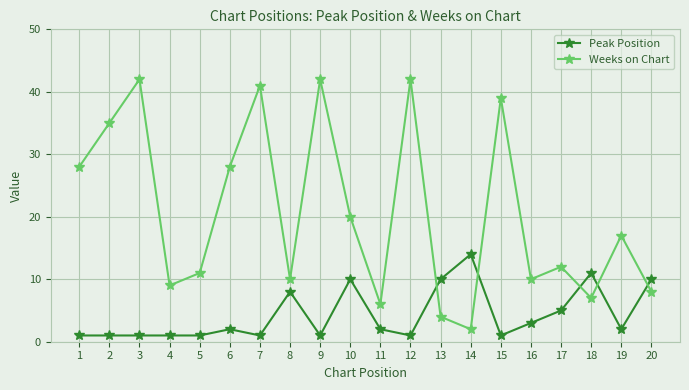

What is the smallest value displayed?

1